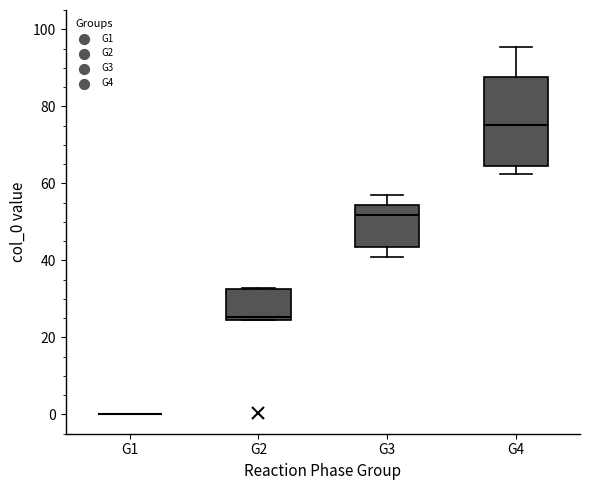

Reading left to right, read every box against the y-axis: the position of its median line, the range the box covers, and the ends of its whiskers. The values are not printed on the chart, so give them approximately, as read against the axis.

G1: box collapsed to a line at 0, whiskers 0 to 0
G2: median 26, box 24 to 32, whiskers 24 to 32
G3: median 52, box 44 to 54, whiskers 42 to 58
G4: median 76, box 64 to 88, whiskers 62 to 96